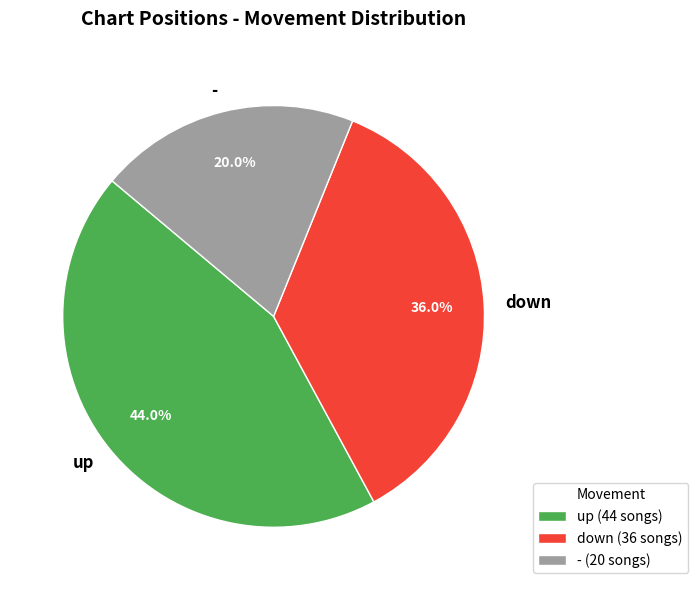

To the nearest percent, what is the difference between the largest and smallest slice percentages?

24%